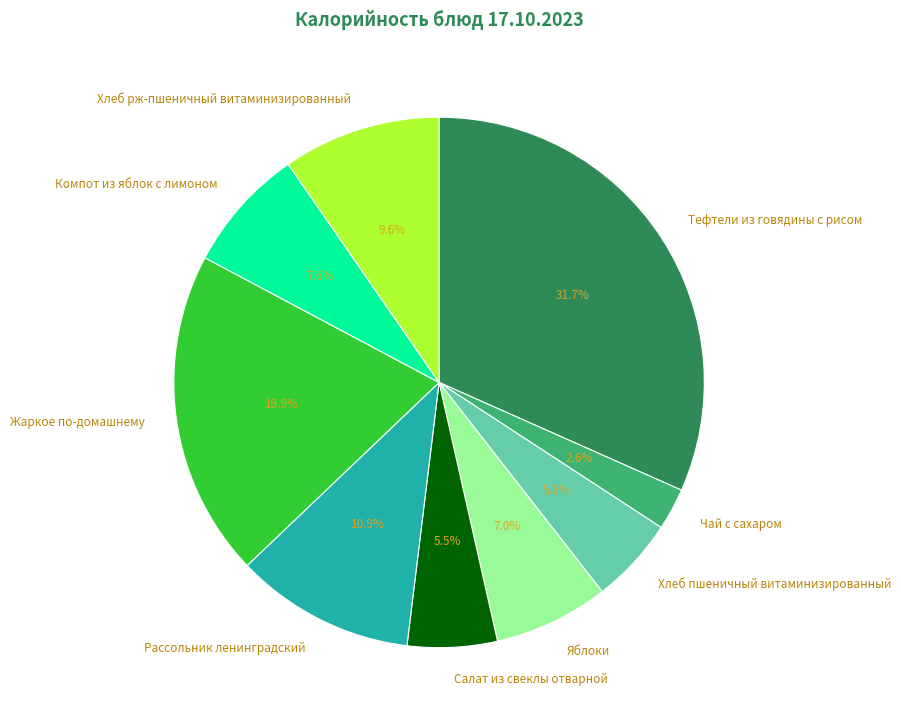

Does any single category account for the majority?

No